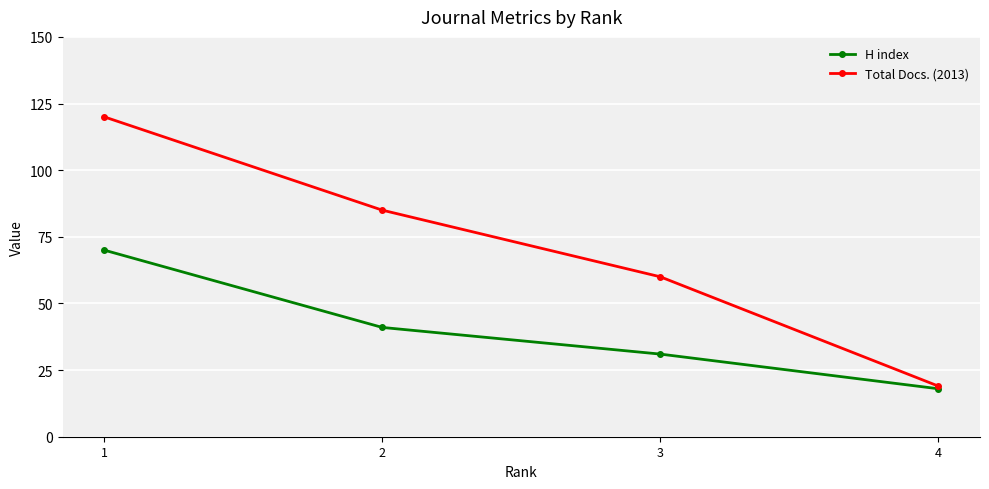

What is the difference between the Total Docs. (2013) values at 1 and 3?

60